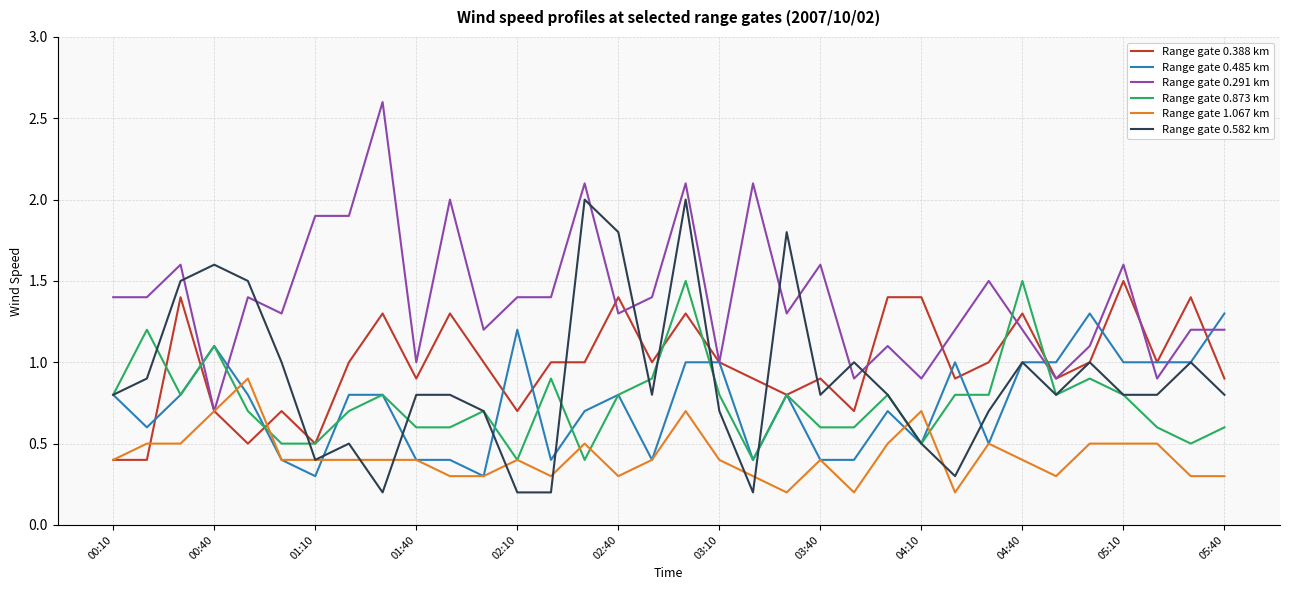

True or false: Range gate 0.291 km and Range gate 0.873 km intersect in this chart.

True